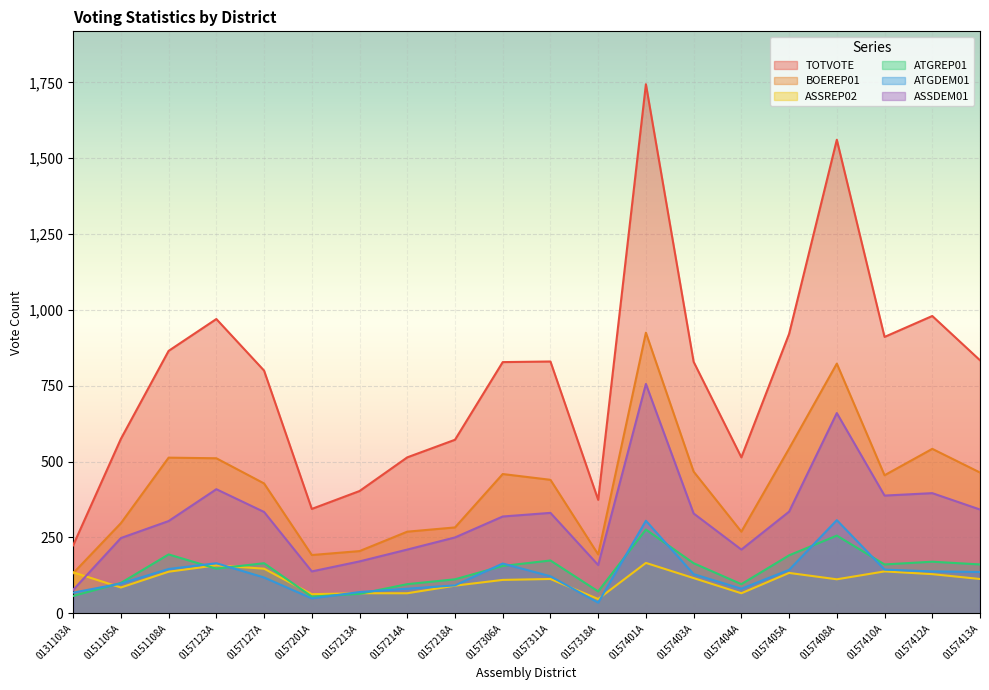

Reading left to right, transcribe all the data shown in this chart.

TOTVOTE: 224	575	865	970	800	344	403	514	572	828	830	374	1744	829	514	921	1561	911	980	834
BOEREP01: 132	297	513	511	428	192	205	269	283	459	440	194	925	467	269	543	823	455	542	464
ASSREP02: 135	85	137	158	147	63	66	66	91	110	113	47	166	116	66	133	112	138	129	113
ATGREP01: 57	100	194	147	165	55	64	96	112	156	174	72	276	165	96	191	256	161	170	161
ATGDEM01: 68	98	146	165	118	49	70	81	92	164	122	35	305	129	81	143	307	144	138	136
ASSDEM01: 77	248	304	409	334	138	171	210	250	319	331	159	756	329	210	335	660	388	396	342